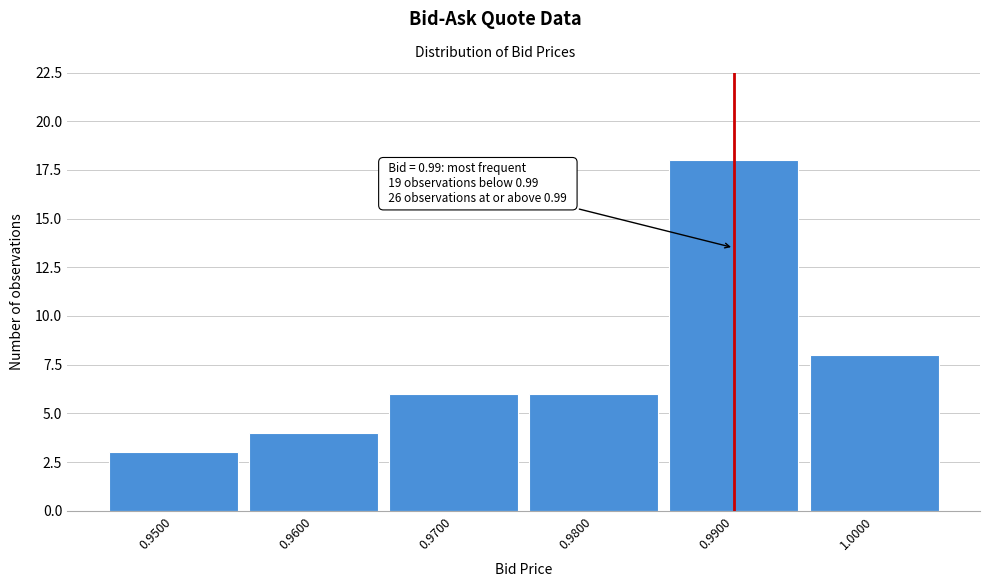

Which range on the x-axis has the tallest bar?

0.985 to 0.995